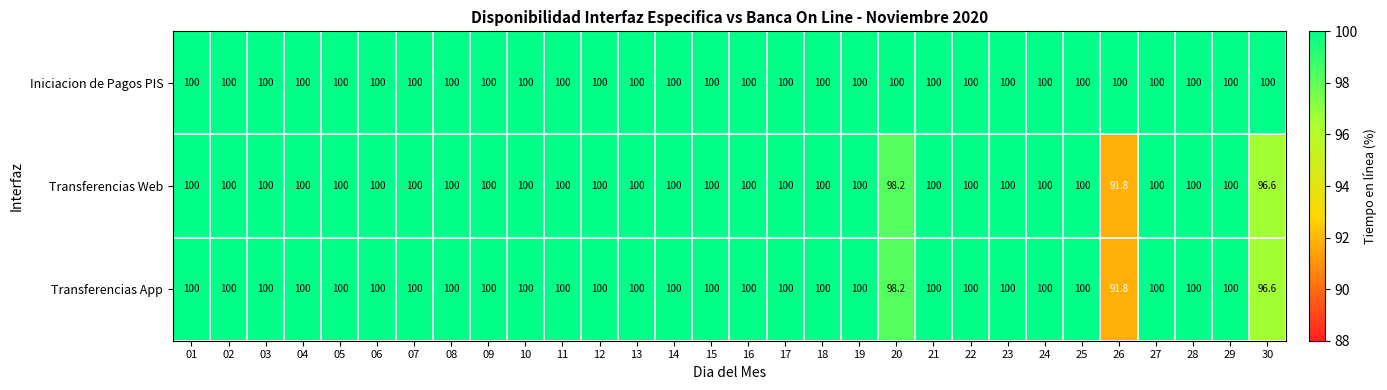

What is the average value of the Transferencias Web series?

99.6